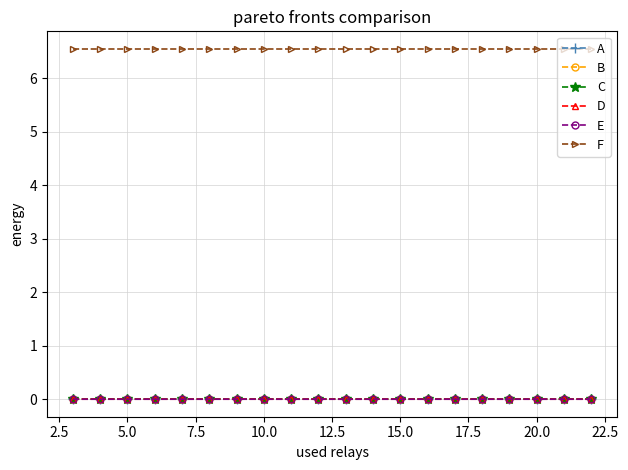

True or false: B and C intersect in this chart.

False